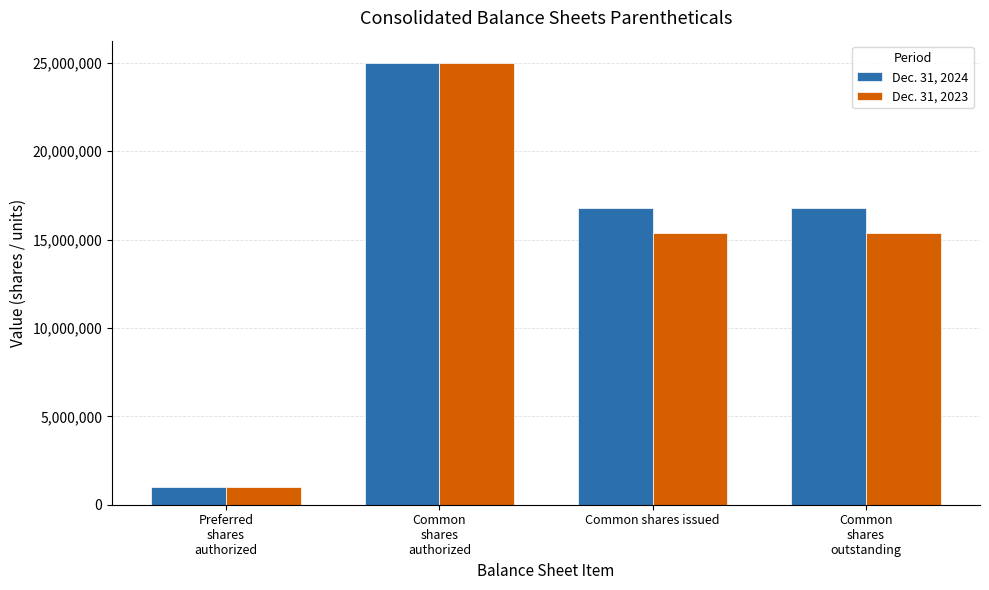

What is the value of the Dec. 31, 2024 bar at the 4th from the left?

16782922